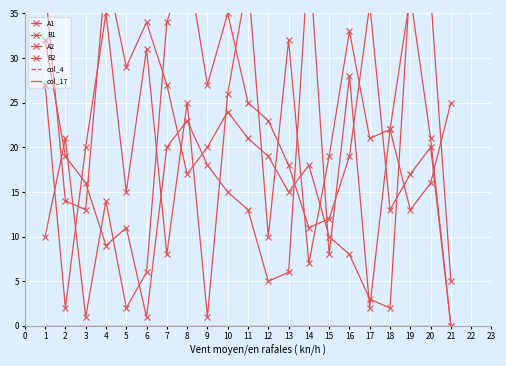

Is the value of B2 at 3 greater than the value of A2 at 11?

No